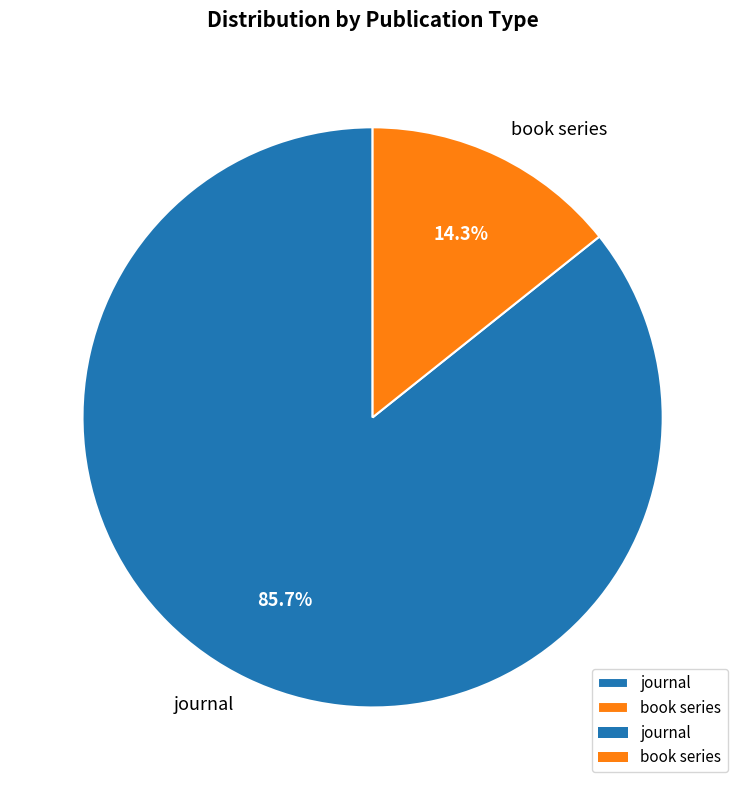

Which category has the smallest portion of the pie?

book series